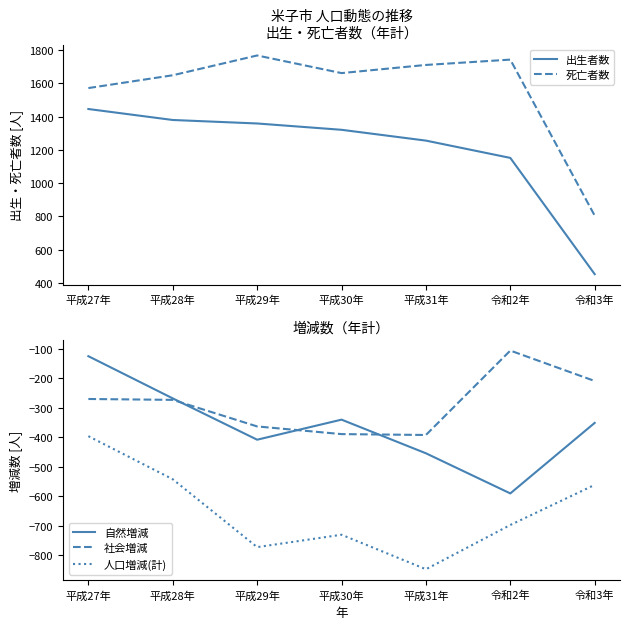

At which category does 人口増減(計) reach its first local valley?

平成29年